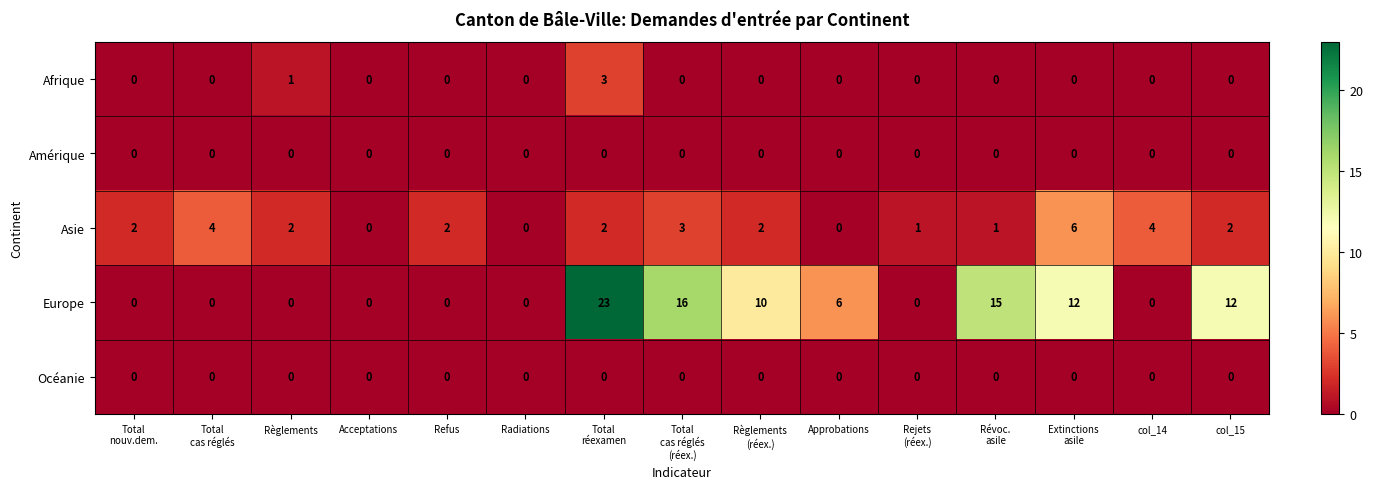

What is the maximum value shown in the chart?

23